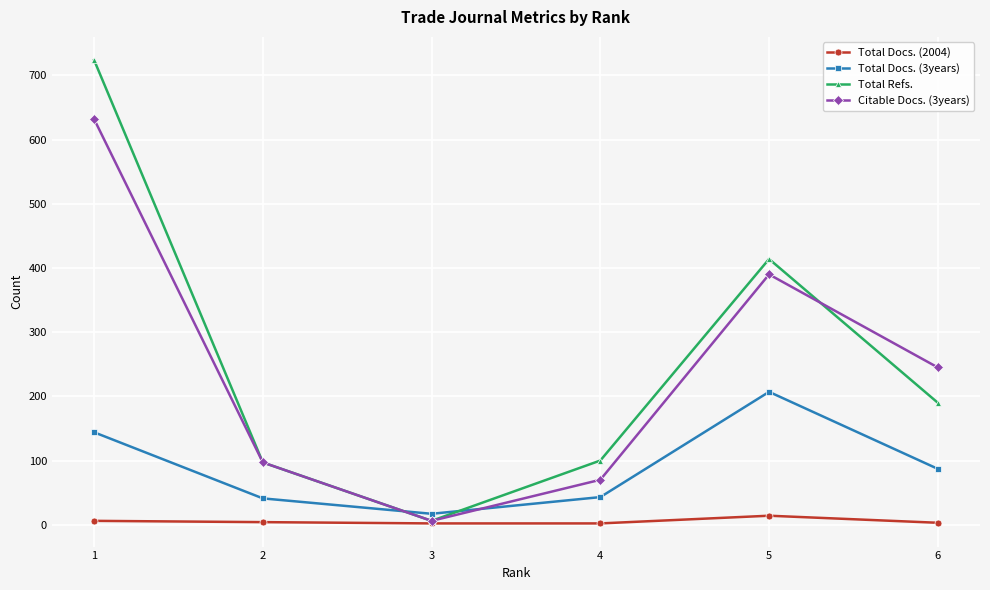

Is the value of Total Docs. (3years) at 1 greater than the value of Total Refs. at 4?

Yes